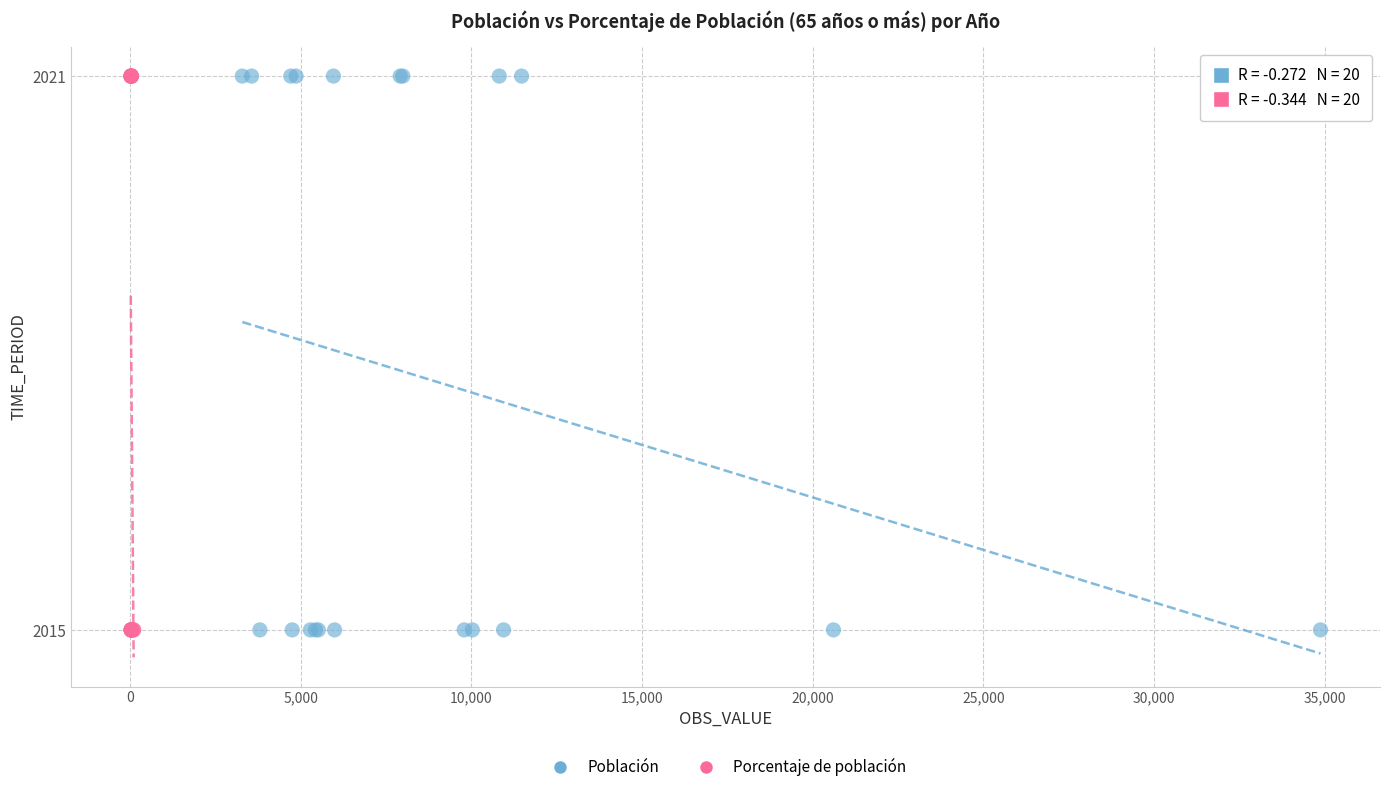

What are all the series names shown in the legend?

Población, Porcentaje de población